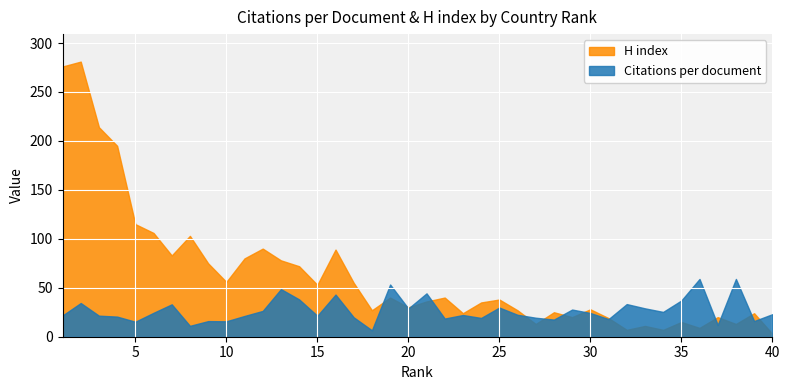

What is the total value across all series at 35?

52.0